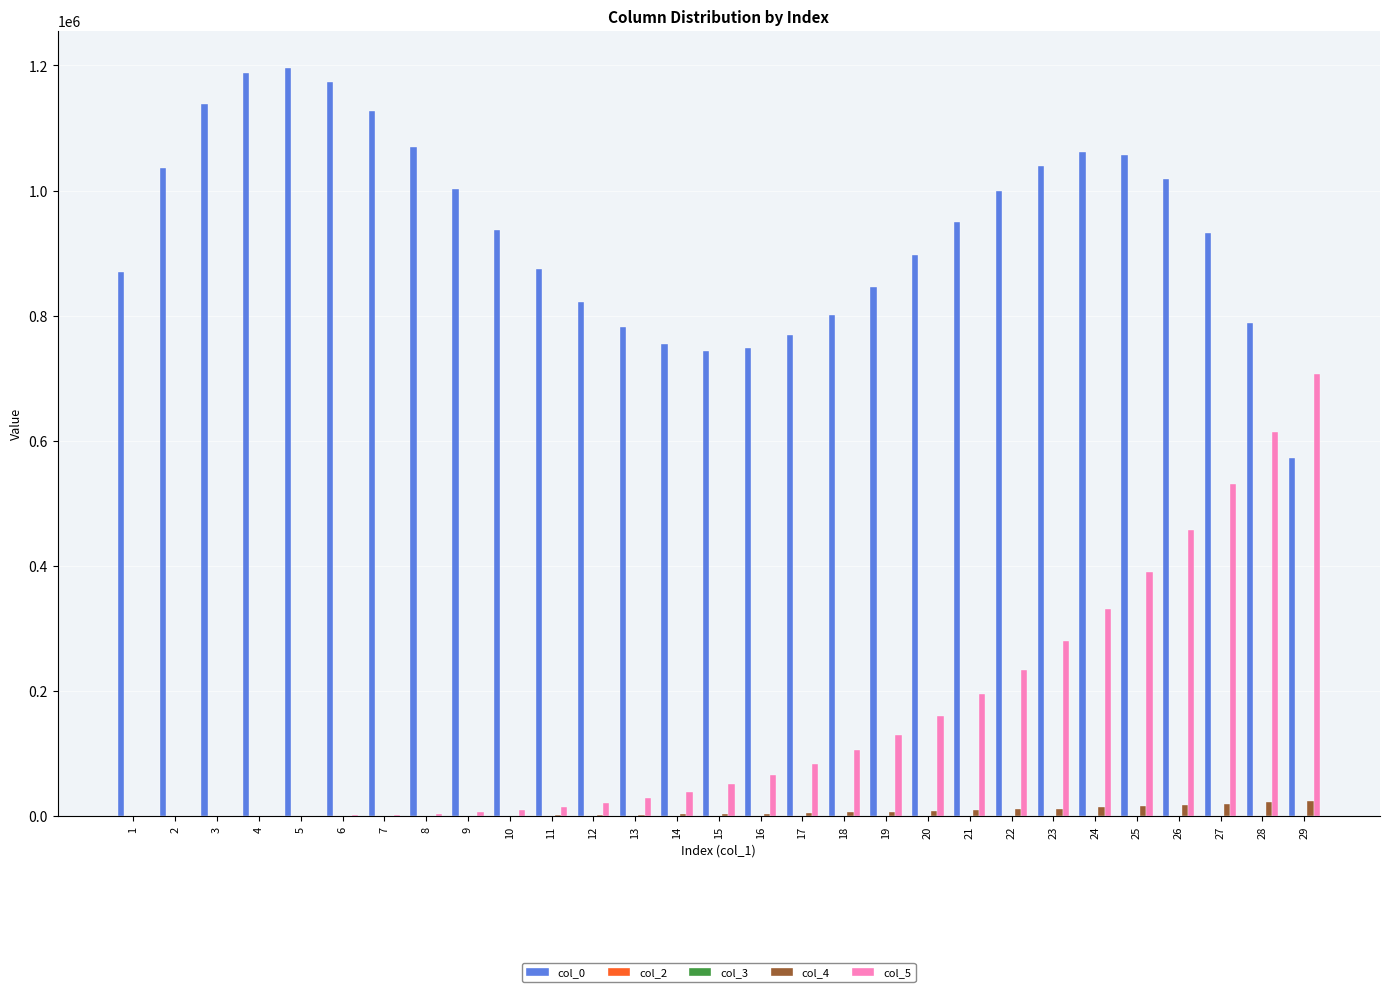

What is the maximum value for col_0?

1196068.5